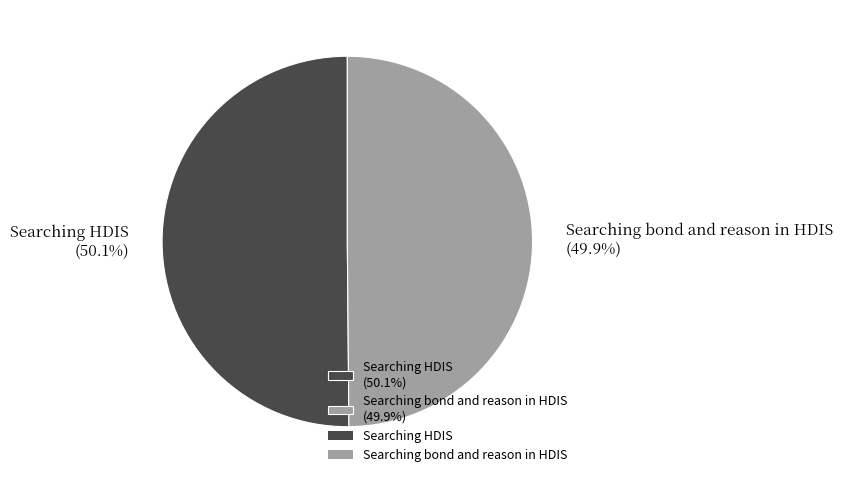

Does any single category account for the majority?

Yes